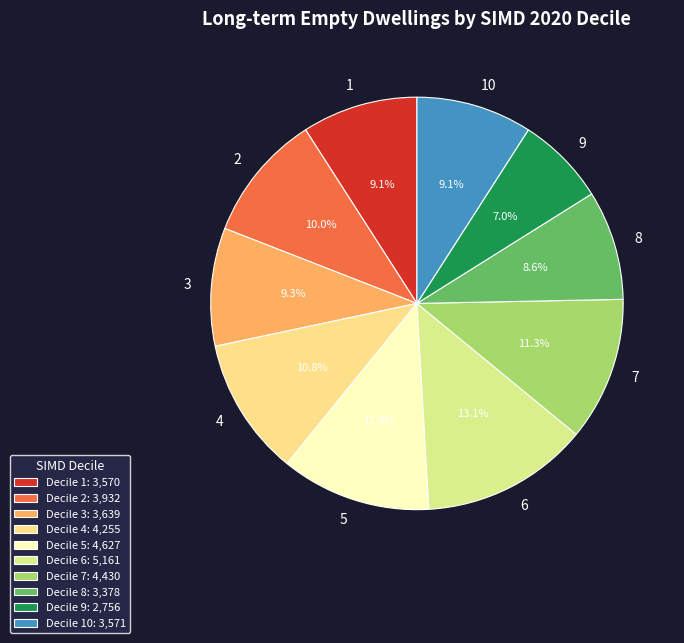

How many slices are in this pie chart?

10